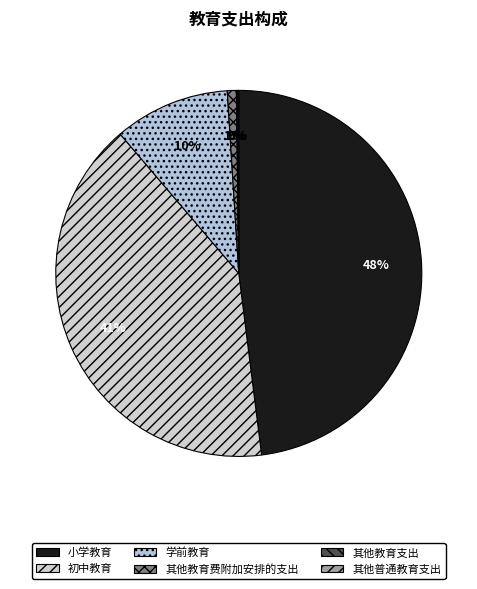

Between 小学教育 and 其他普通教育支出, which is larger?

小学教育